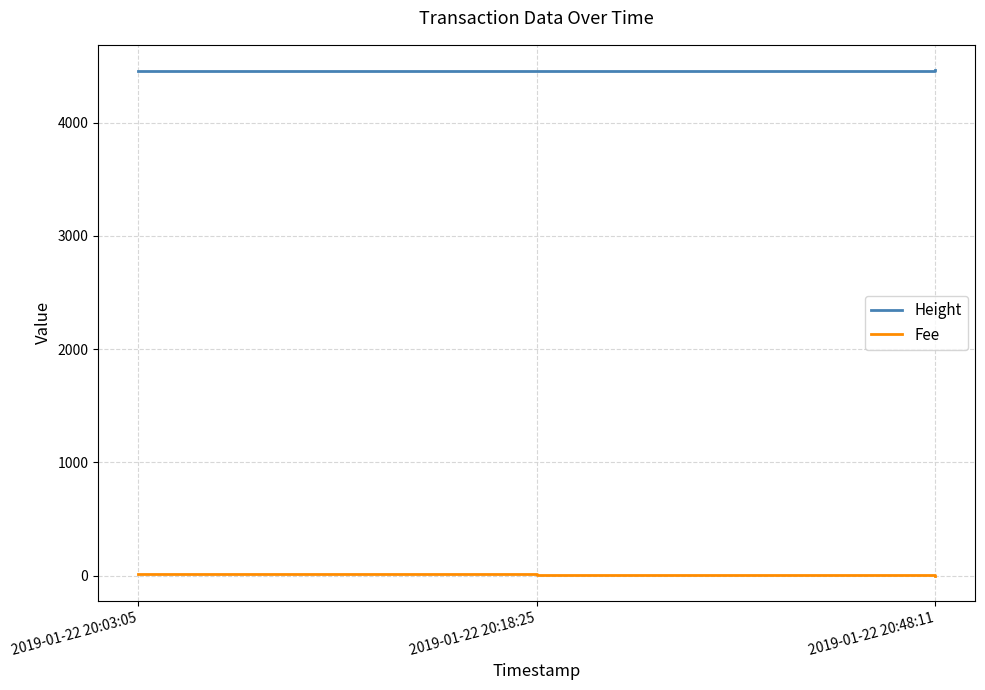

What is the maximum value for Fee?

10.1